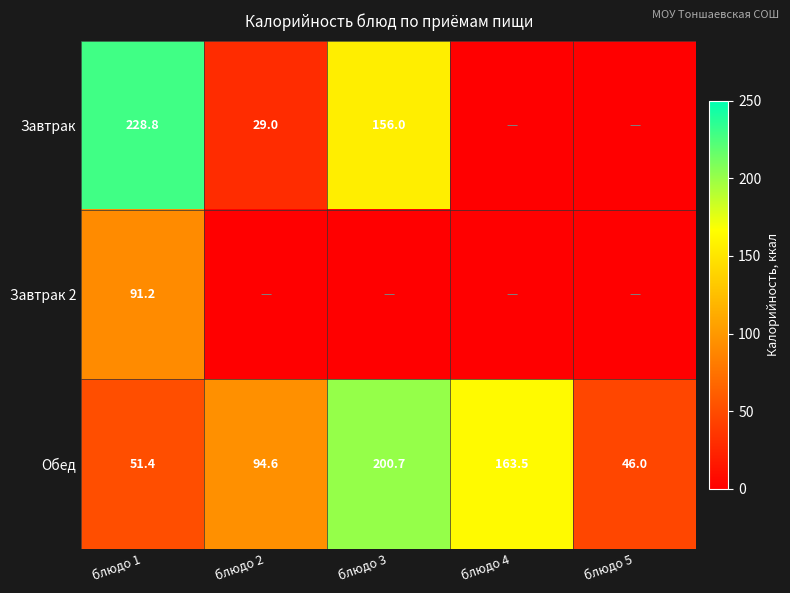

Which label corresponds to the smallest value in the chart?

блюдо 4